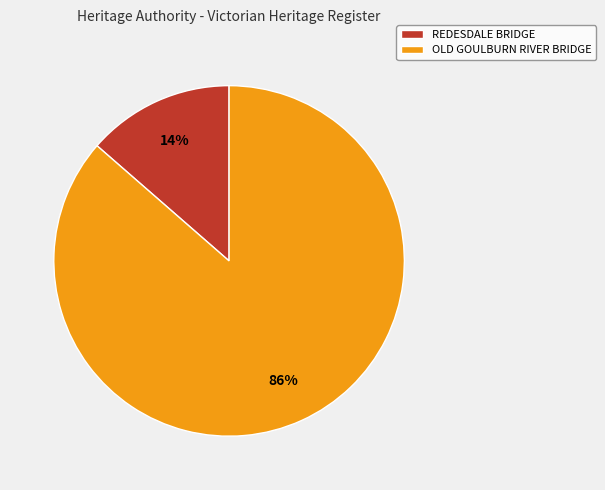

Combined, do REDESDALE BRIDGE and OLD GOULBURN RIVER BRIDGE account for over 50%?

Yes